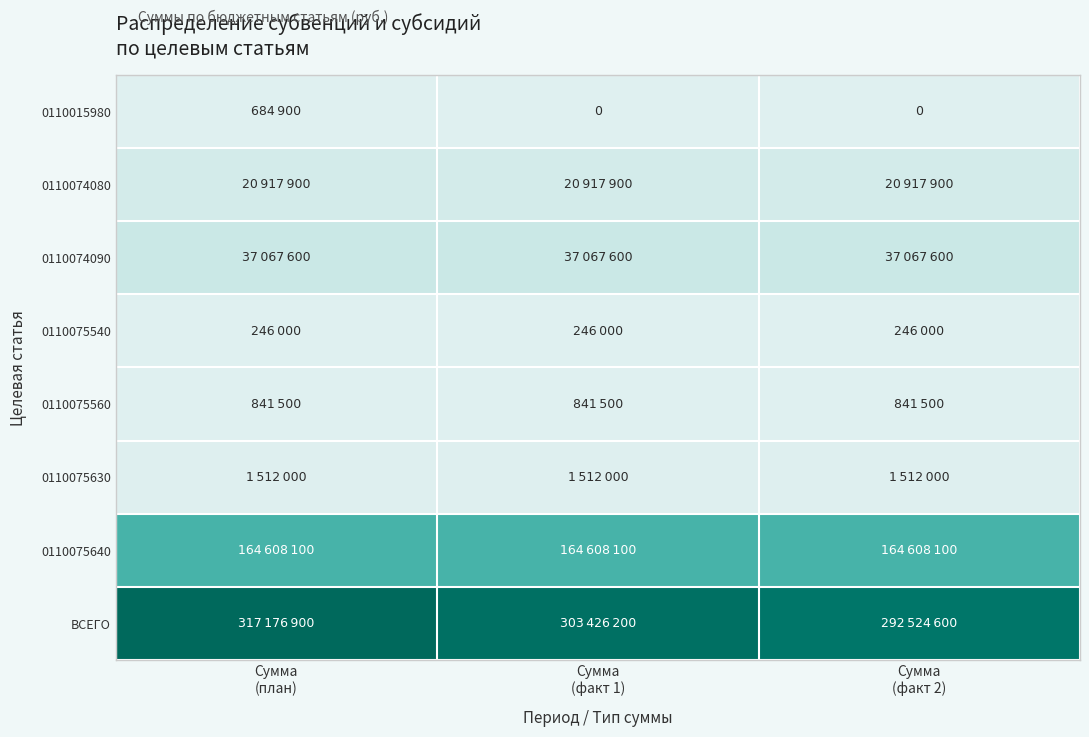

Count the 0110015980 values in the range 0 to 684900.

3